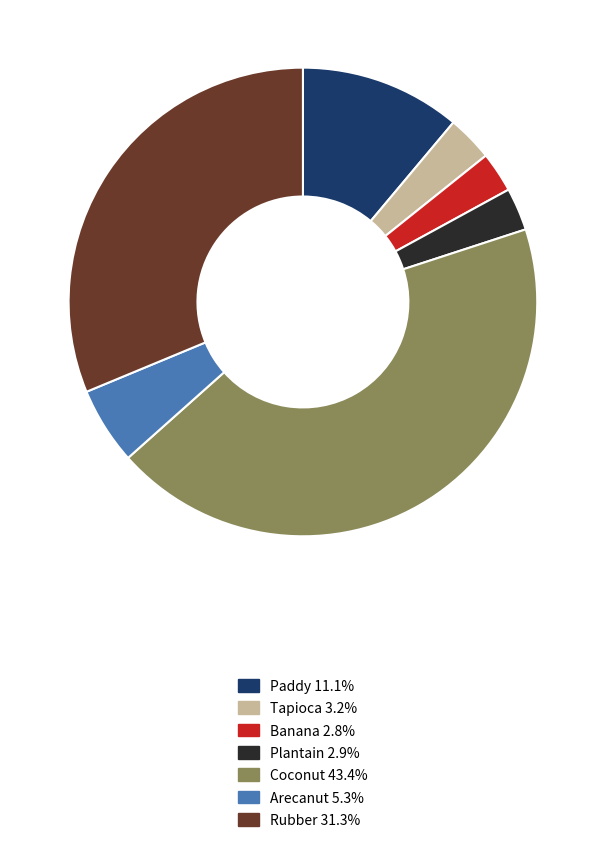

Is there a majority slice in this chart?

No